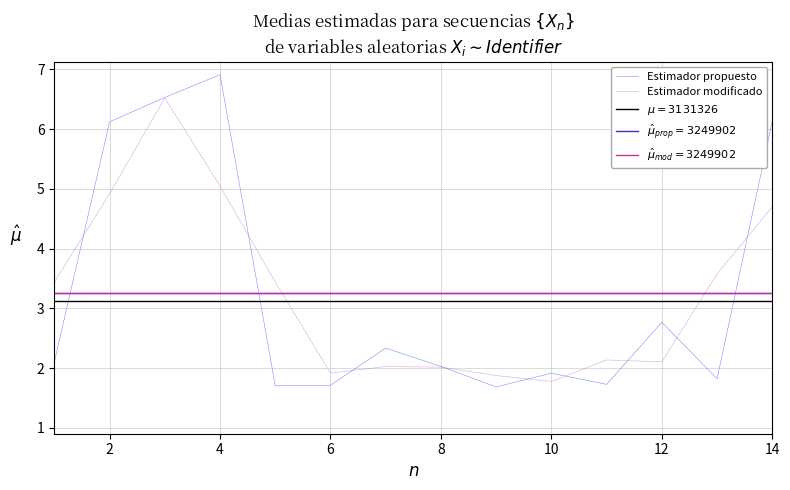

Is it true that Estimador modificado equals 3.2 at 6?

False